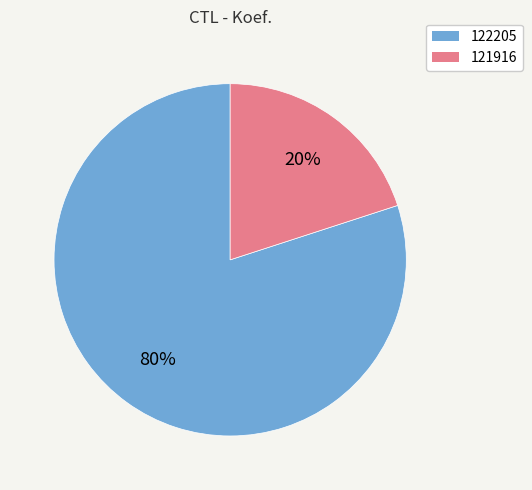

What percentage is the 122205 slice, to the nearest percent?

80%